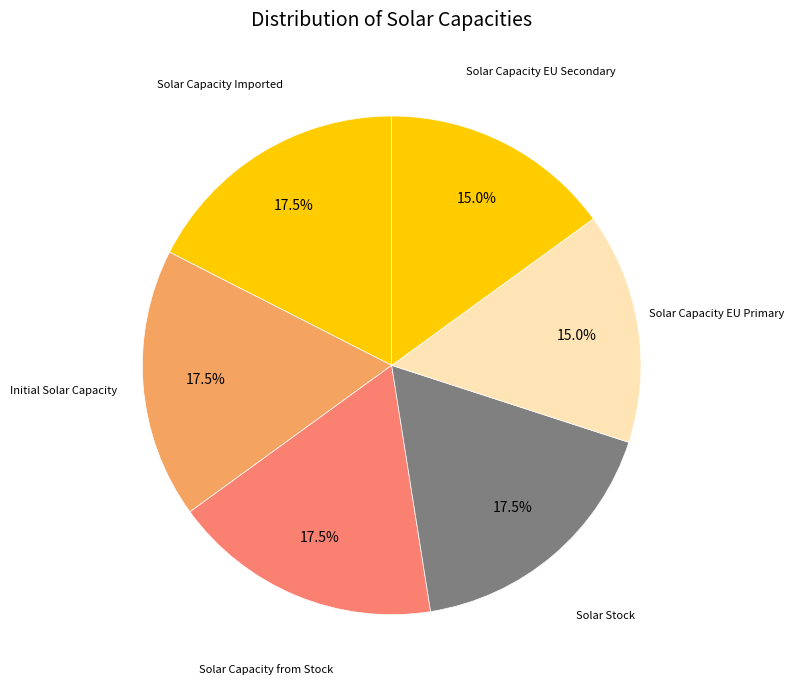

How many slices are in this pie chart?

6